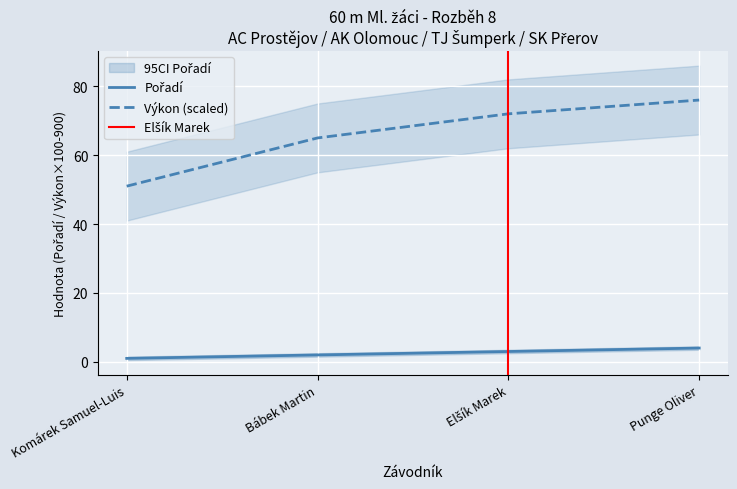

Which series has the largest total across all categories?

Výkon